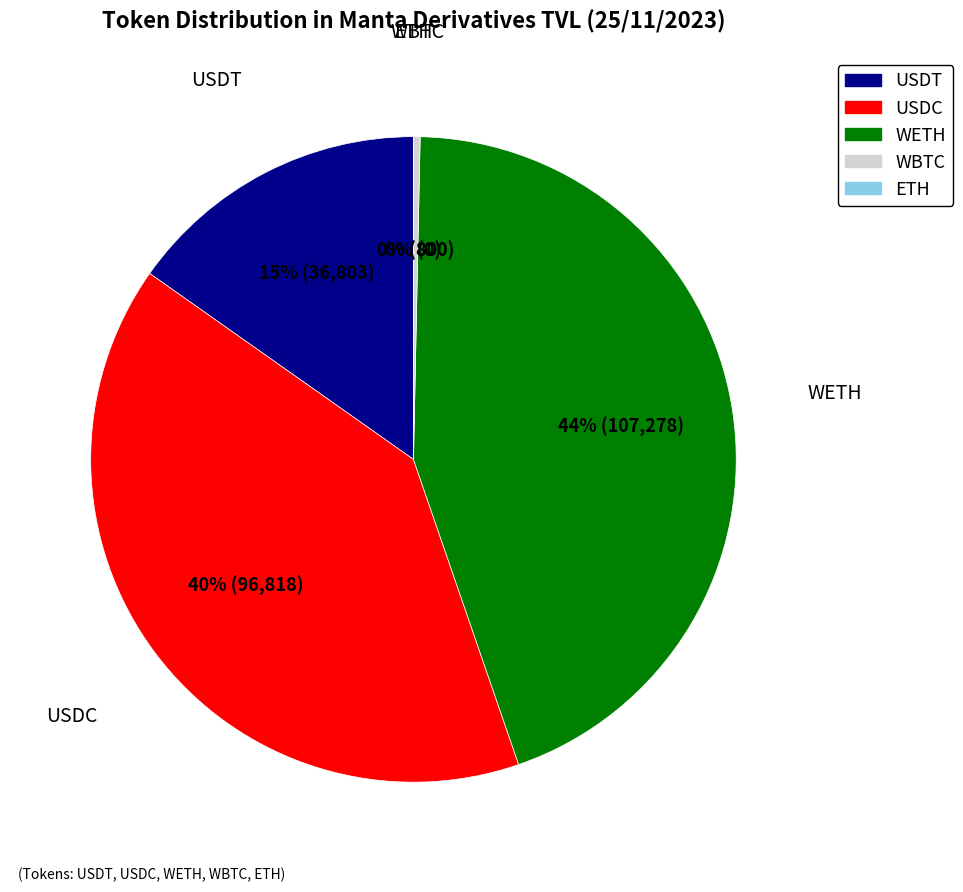

True or false: USDC accounts for 52% of the total.

False